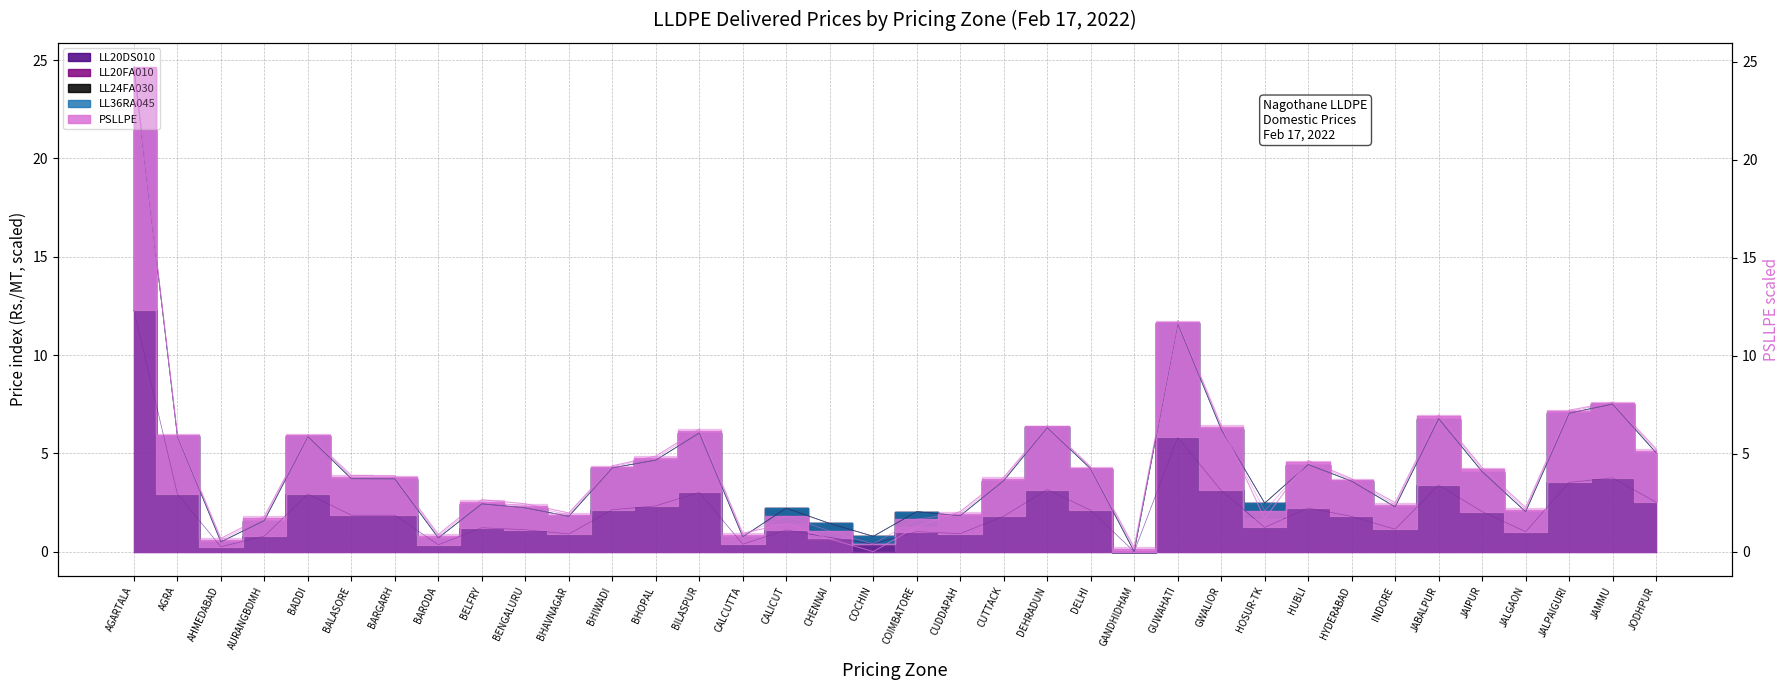

Where does the LL20DS010 series first go above 1?

AGARTALA